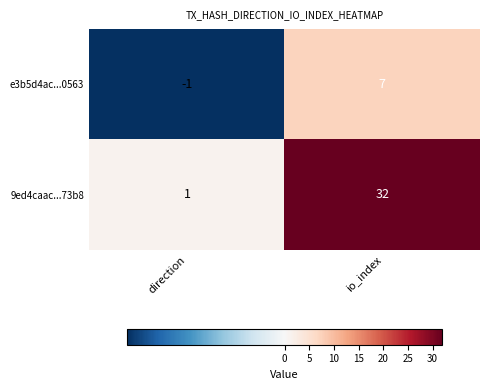

Count the number of data series in this chart.

2